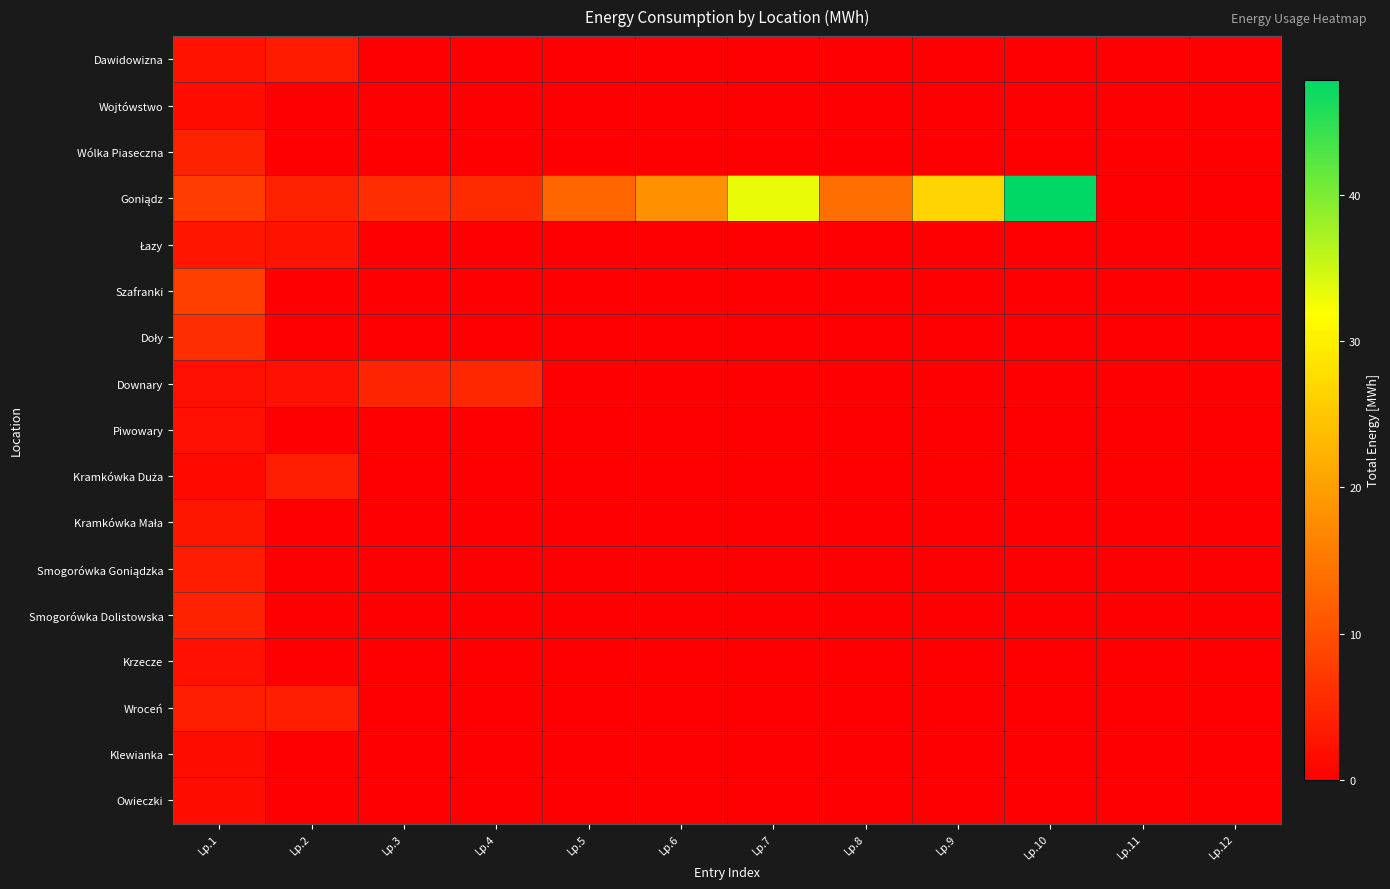

At which category does the chart reach its peak across all series?

Lp.10